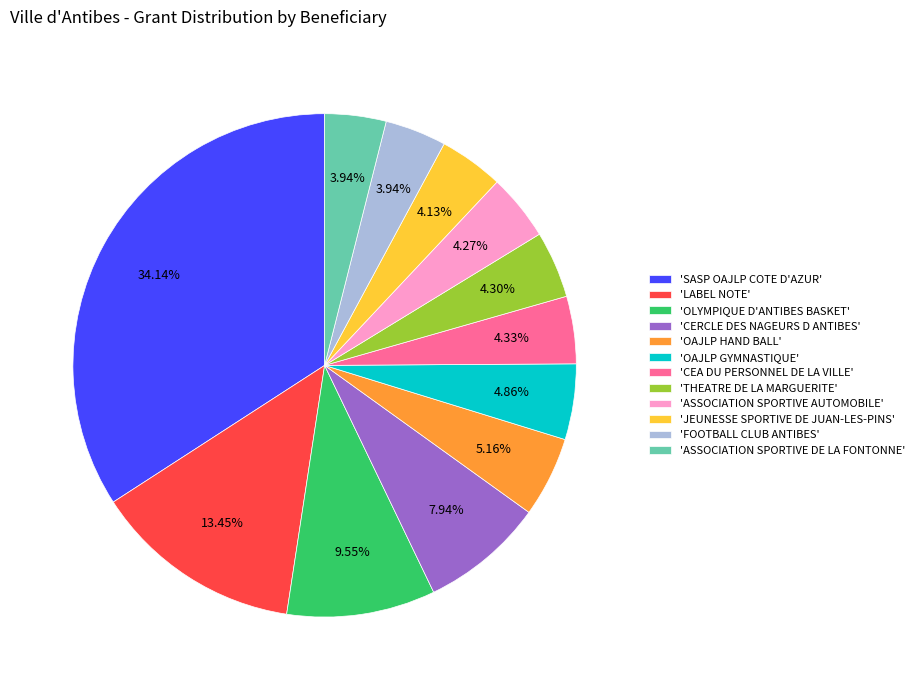

Which category has the biggest portion of the pie?

'SASP OAJLP COTE D'AZUR'